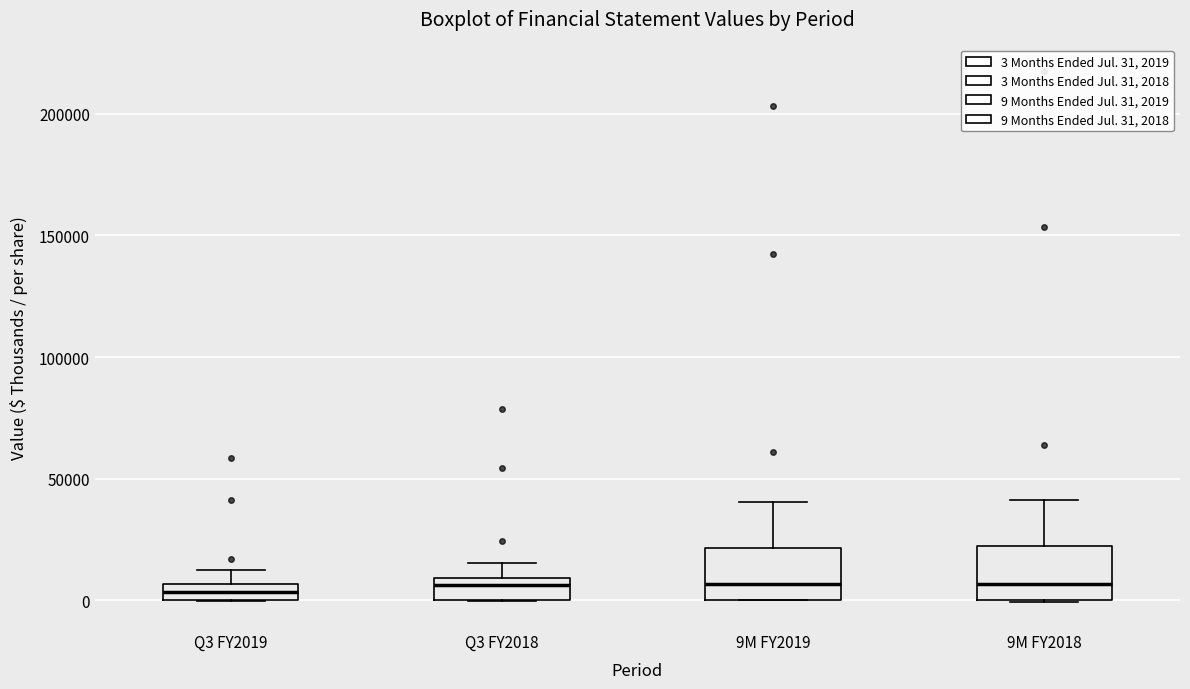

Where does the upper whisker of the box for 9M FY2018 end on the y-axis? The values are not printed on the chart, so give them approximately, as read against the axis.

40000